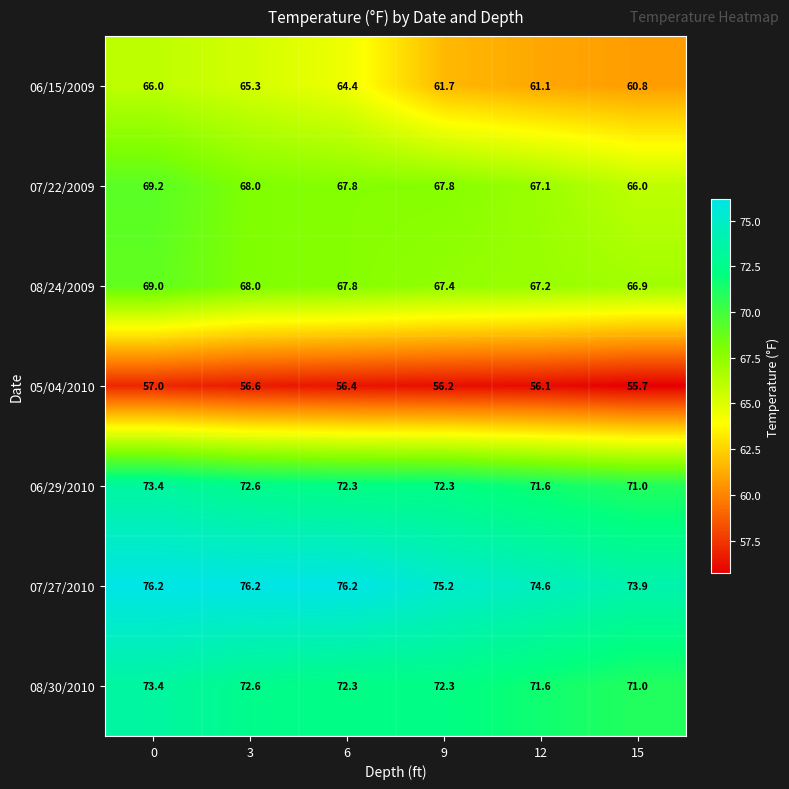

Which series has the widest spread of values?

06/15/2009